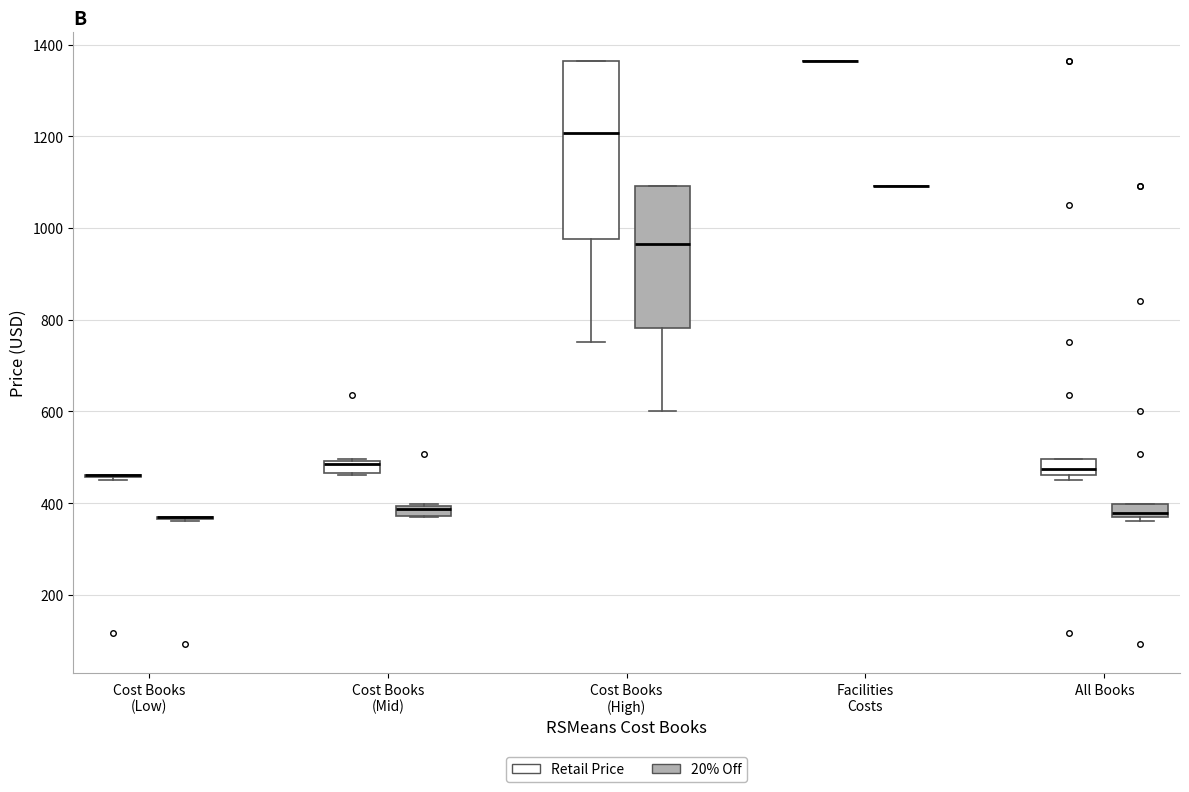

Which box is the tallest, from its lower edge to its upper edge?

Cost Books (High) (Retail Price)